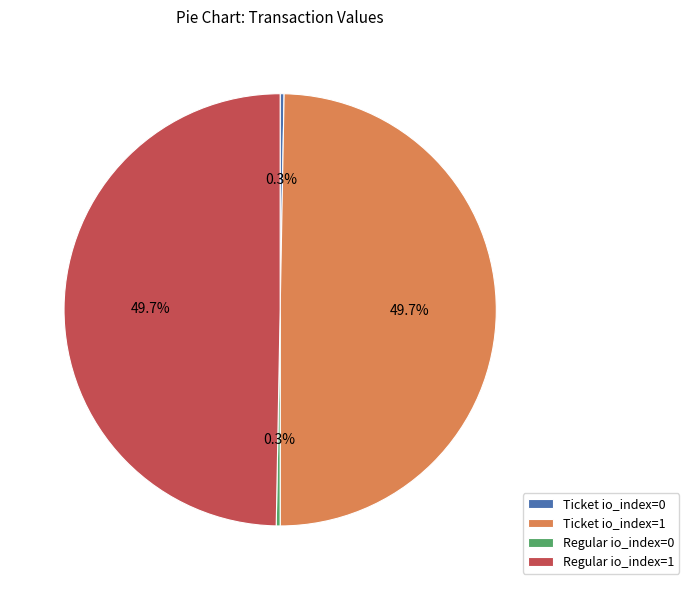

To the nearest percent, what is the average slice percentage?

25%